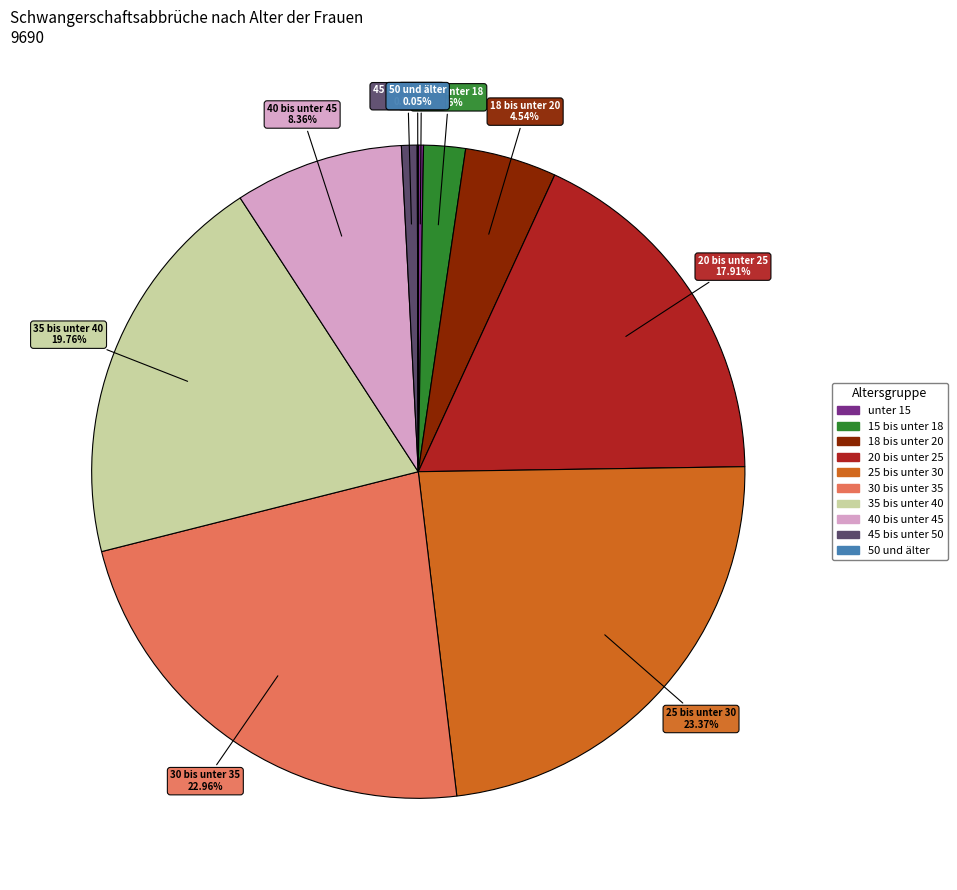

The 45 bis unter 50 slice represents 11% of the pie. True or false?

False